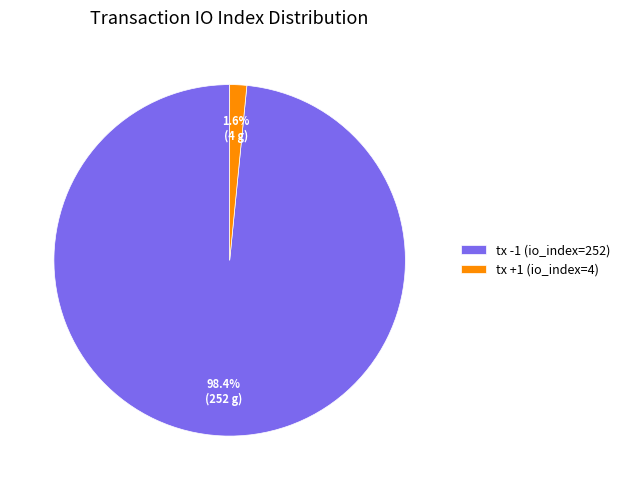

To the nearest percent, what portion does tx -1 (io_index=252) represent?

98%